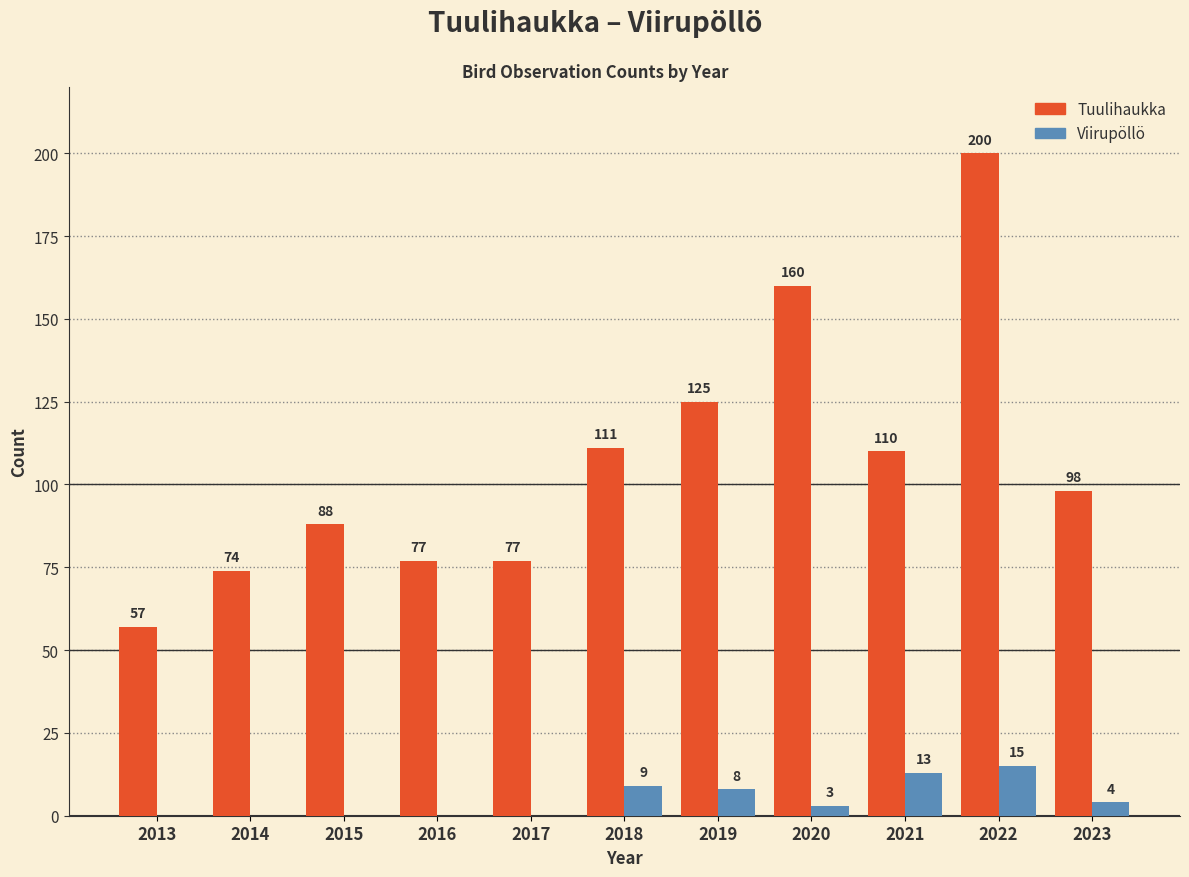

How many groups of bars are there?

11